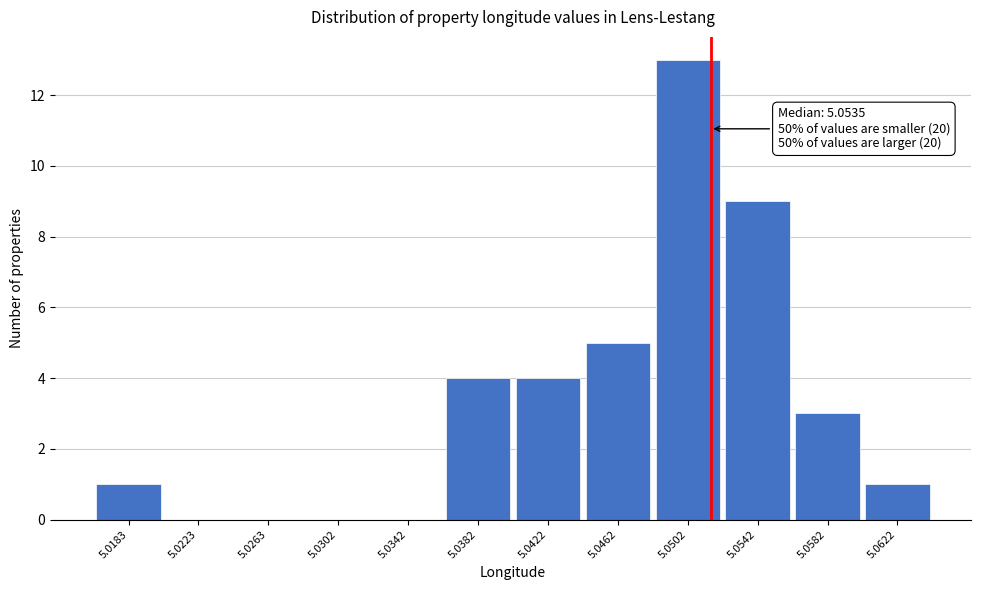

Reading left to right, extract all data points from this chart.

5.0183=1	5.0223=0	5.0263=0	5.0302=0	5.0342=0	5.0382=4	5.0422=4	5.0462=5	5.0502=13	5.0542=9	5.0582=3	5.0622=1